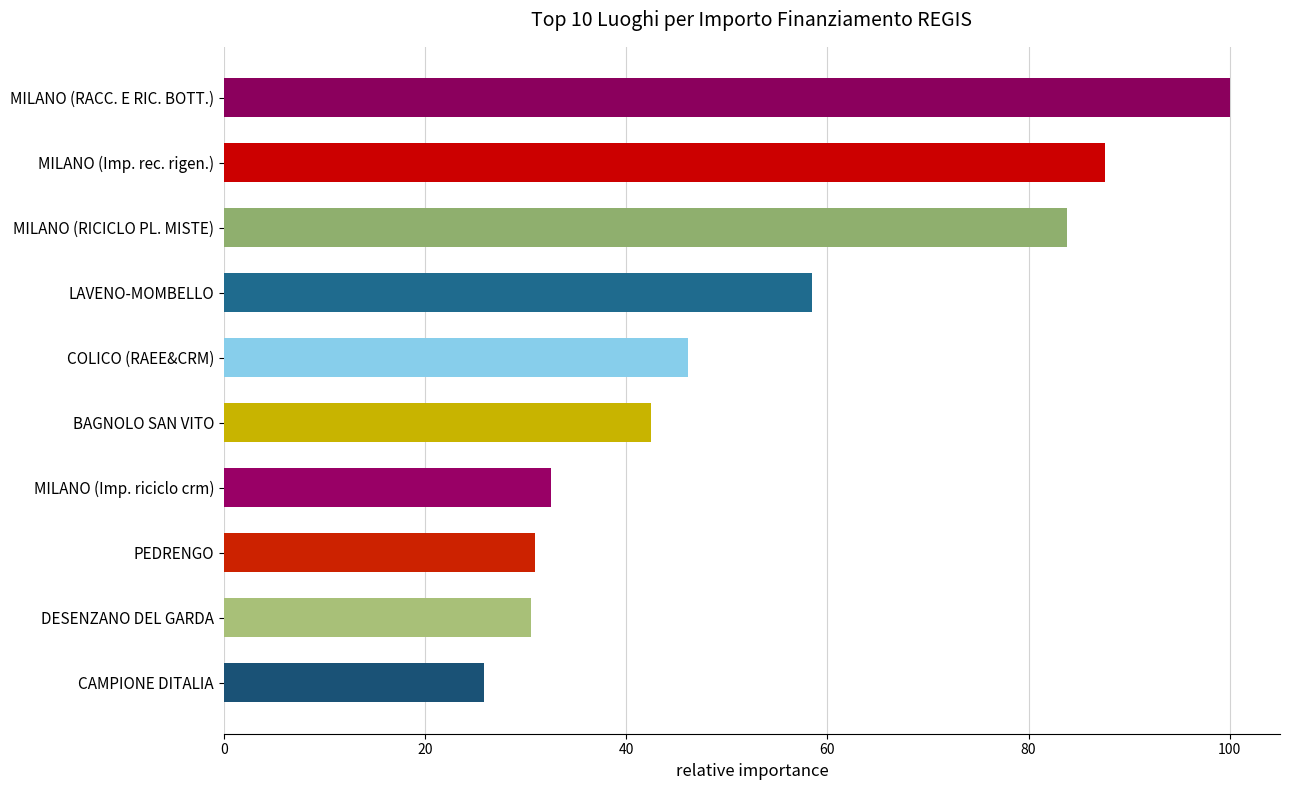

What is the greatest value displayed?

100.0